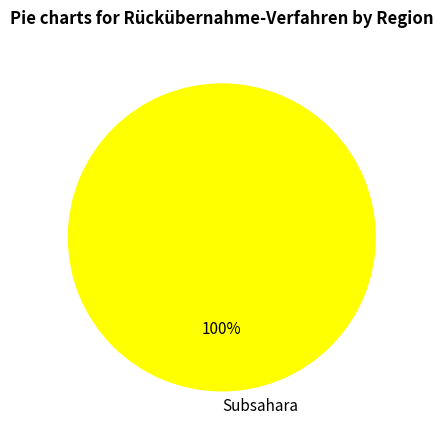

To the nearest percent, what portion does Subsahara represent?

100%